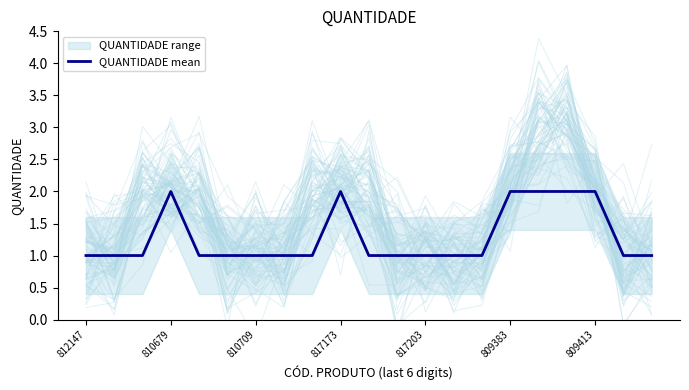

The value of QUANTIDADE mean at 817203 is 1. True or false?

True